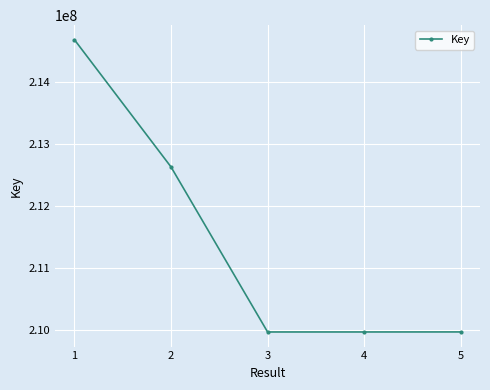

Does the chart display data point markers on the line(s)?

Yes